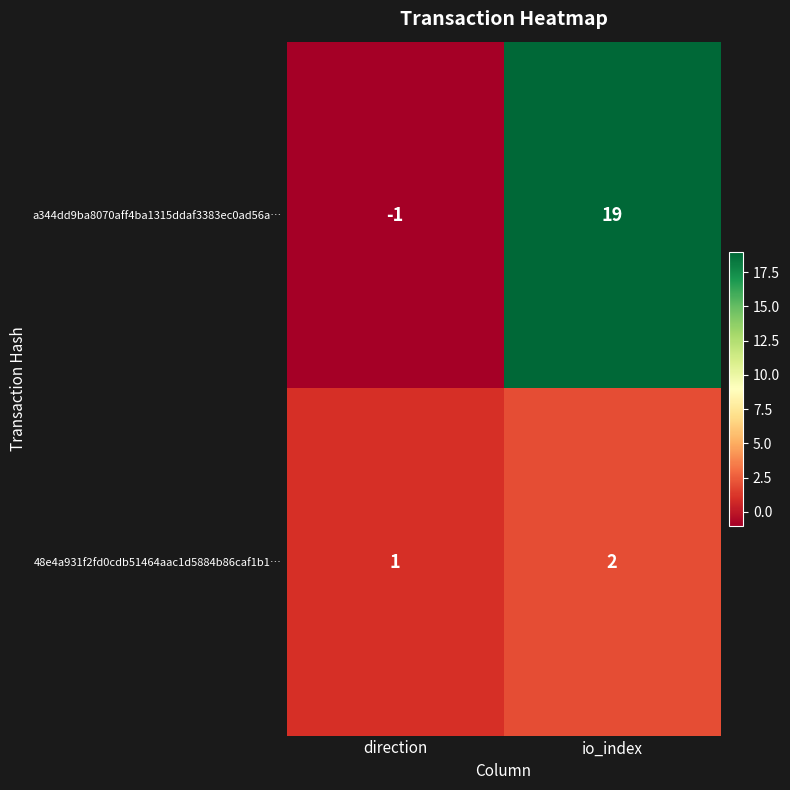

Reading right to left, list all the values displayed in this chart.

a344dd9ba8070aff4ba1315ddaf3383ec0ad56a…: io_index=19	direction=-1
48e4a931f2fd0cdb51464aac1d5884b86caf1b1…: io_index=2	direction=1